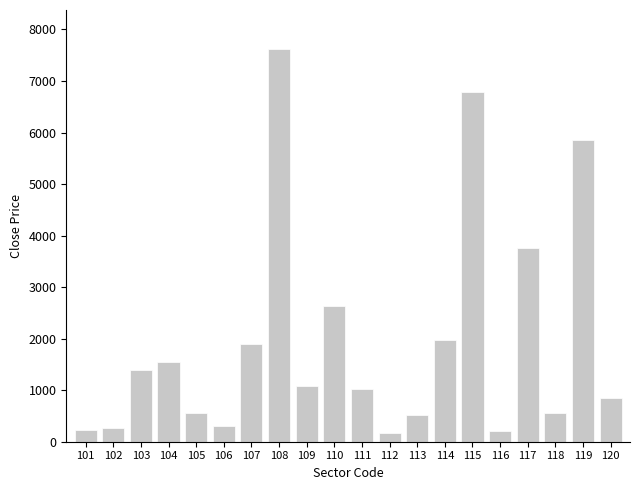

Is it true that the value at 109 is 1072?

True